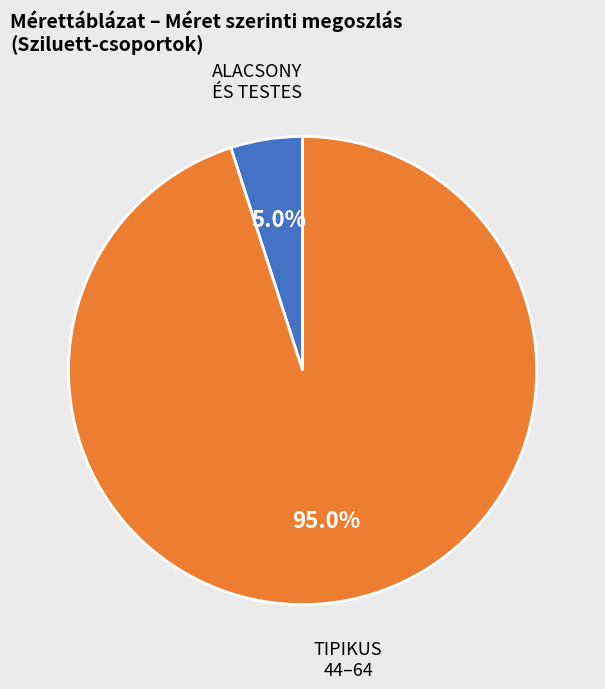

Does any single category account for the majority?

Yes